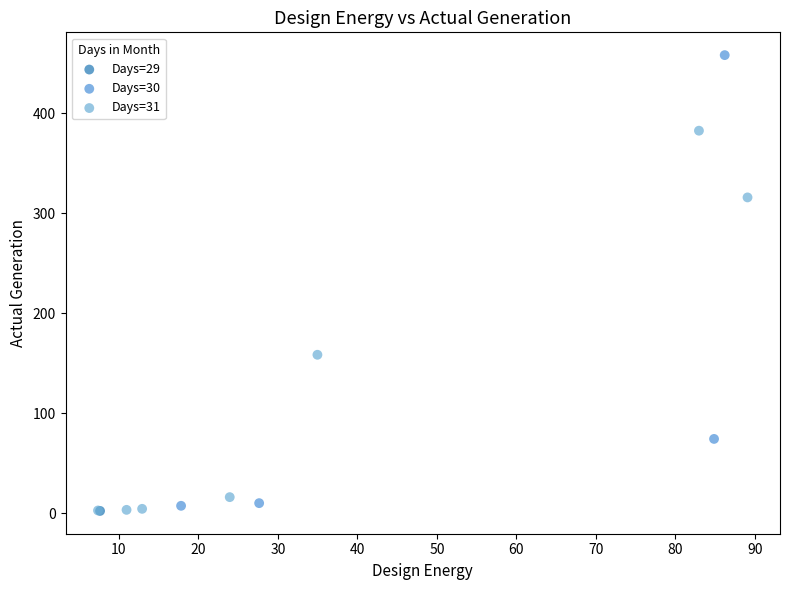

What are all the series names shown in the legend?

Days=29, Days=30, Days=31